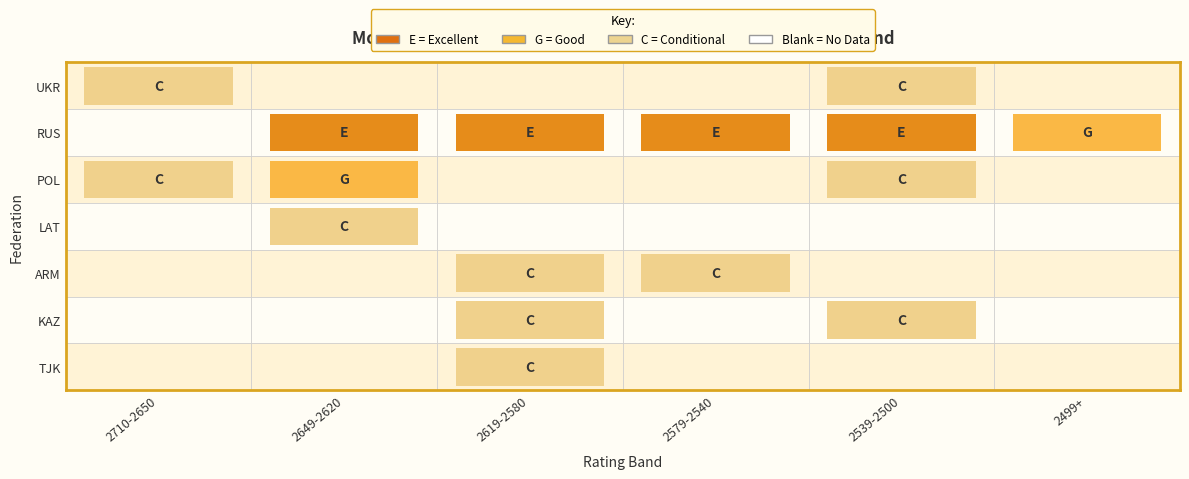

What is the sum of all RUS values?

21